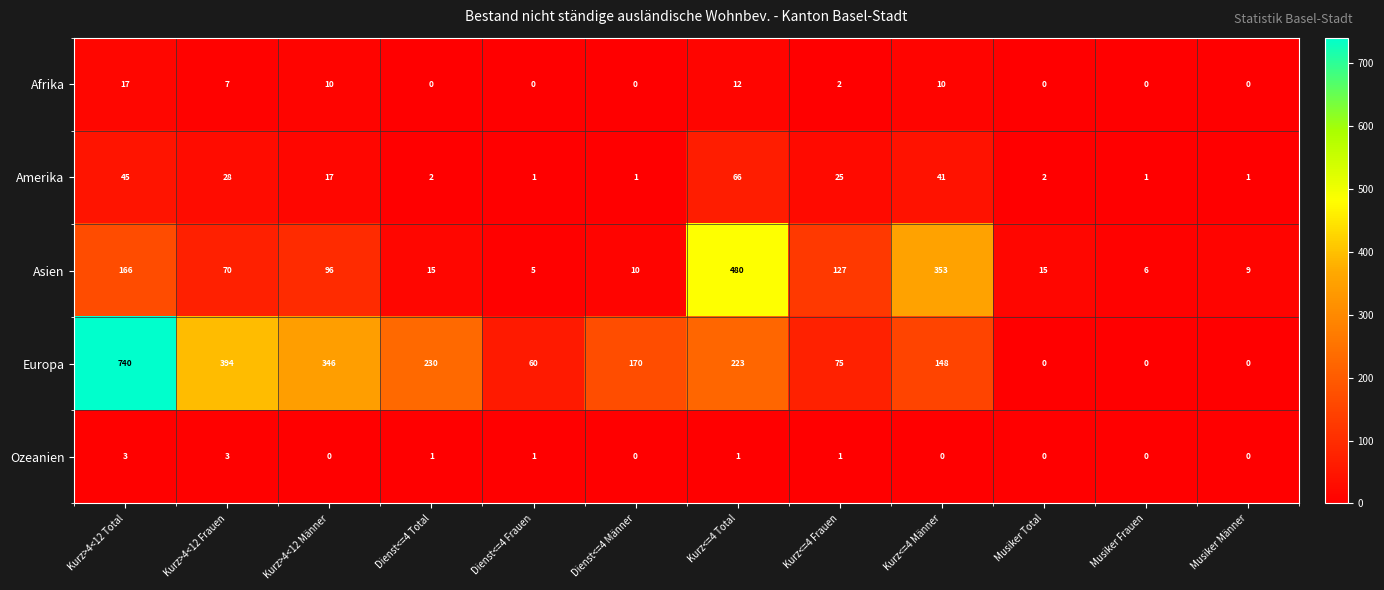

What is the difference between the maximum and minimum values in the Ozeanien series?

3